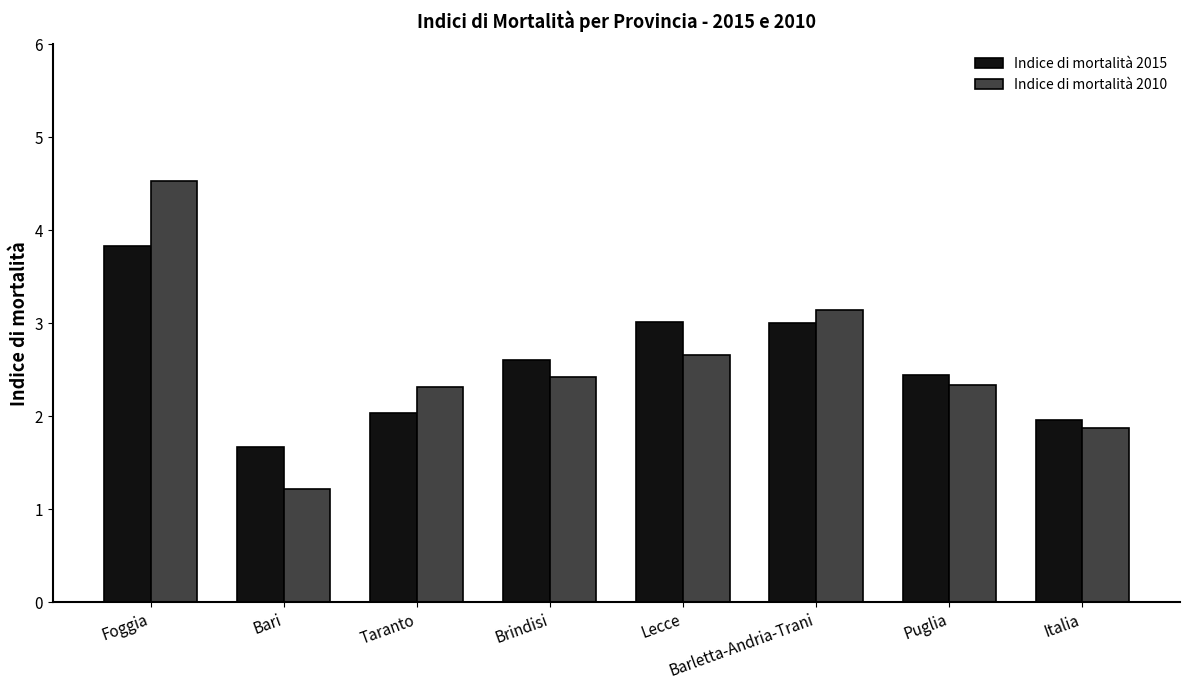

Which category has the lowest value in the Indice di mortalità 2010 series?

Bari